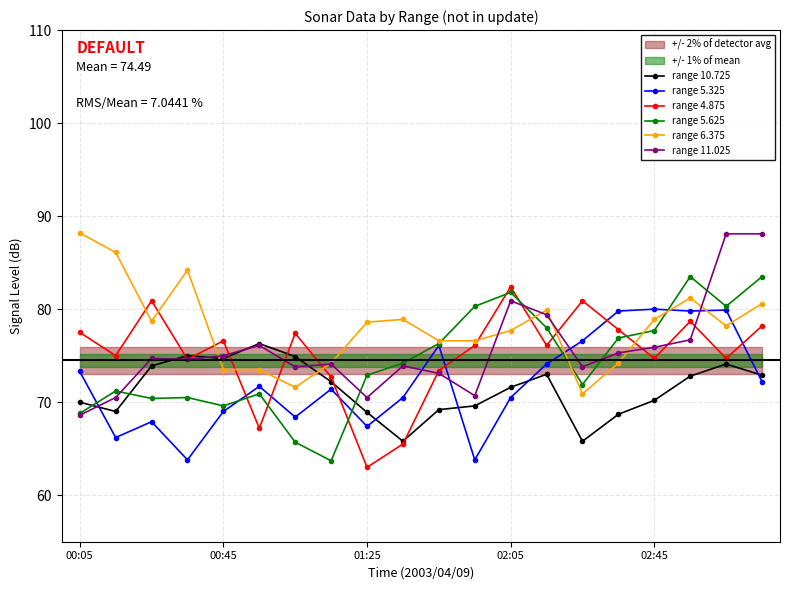

The range 5.625 series shows 121.2 at 01:25. True or false?

False